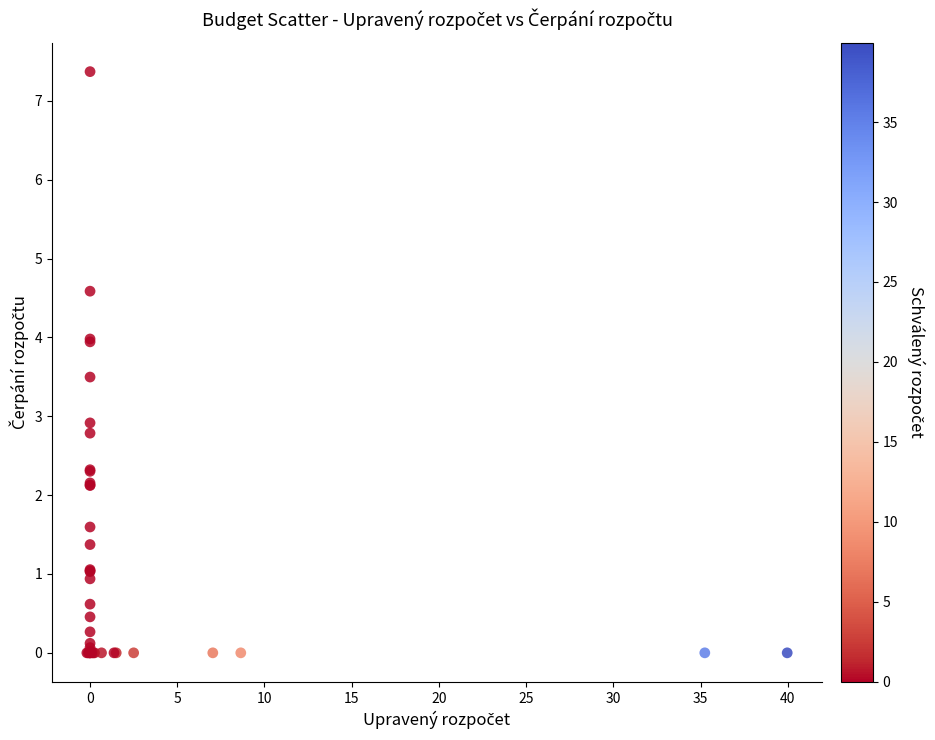

What Y value in the scatter plot is closest to 3?

2.9